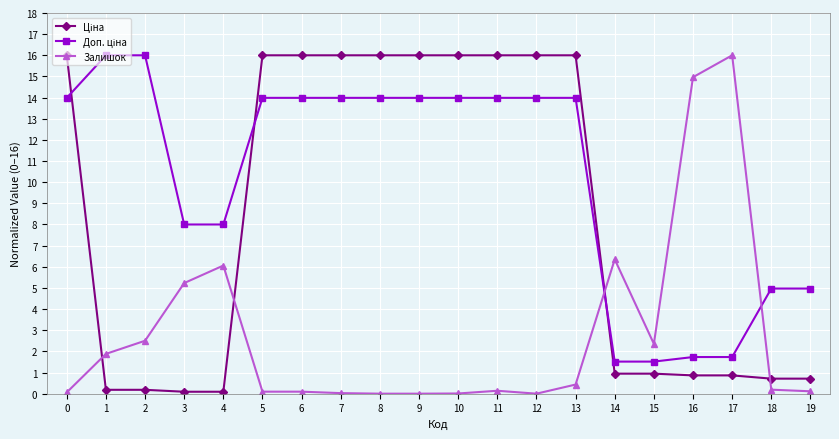

Is it true that Залишок equals 0.1 at 5?

True